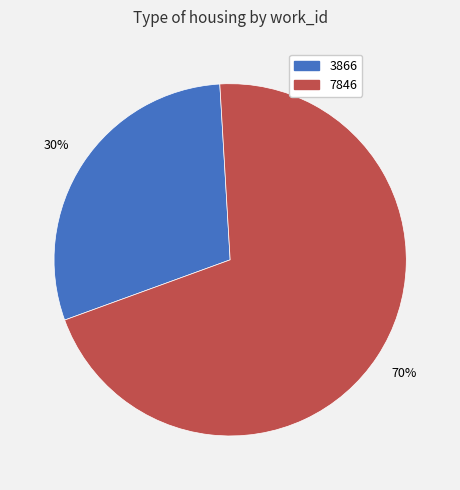

Count the number of slices in the pie.

2